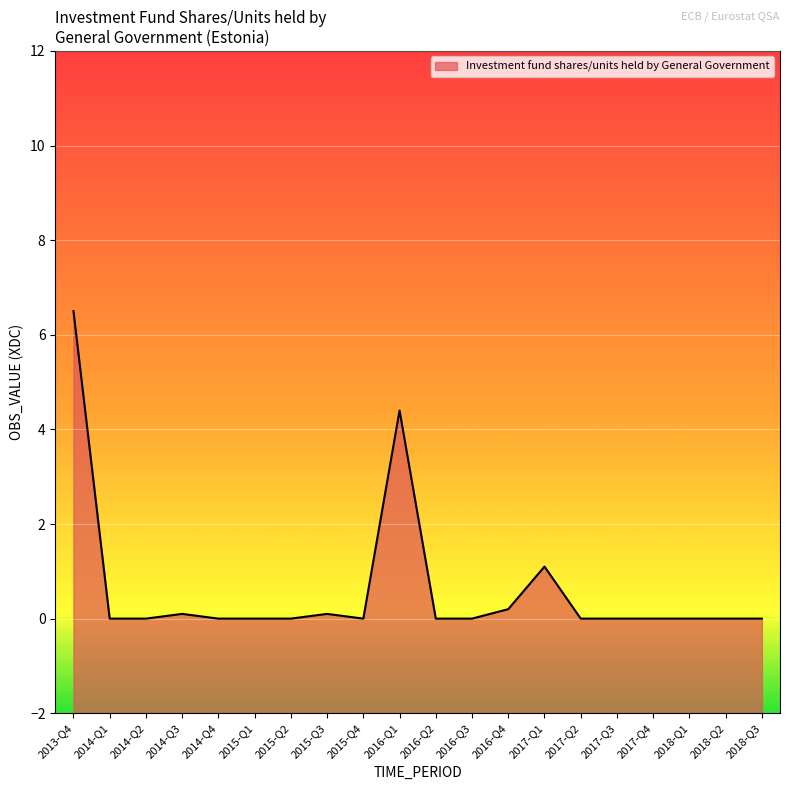

Reading right to left, what are all the values shown in this chart?

2018-Q3=0.0	2018-Q2=0.0	2018-Q1=0.0	2017-Q4=0.0	2017-Q3=0.0	2017-Q2=0.0	2017-Q1=1.1	2016-Q4=0.2	2016-Q3=0.0	2016-Q2=0.0	2016-Q1=4.4	2015-Q4=0.0	2015-Q3=0.1	2015-Q2=0.0	2015-Q1=0.0	2014-Q4=0.0	2014-Q3=0.1	2014-Q2=0.0	2014-Q1=0.0	2013-Q4=6.5